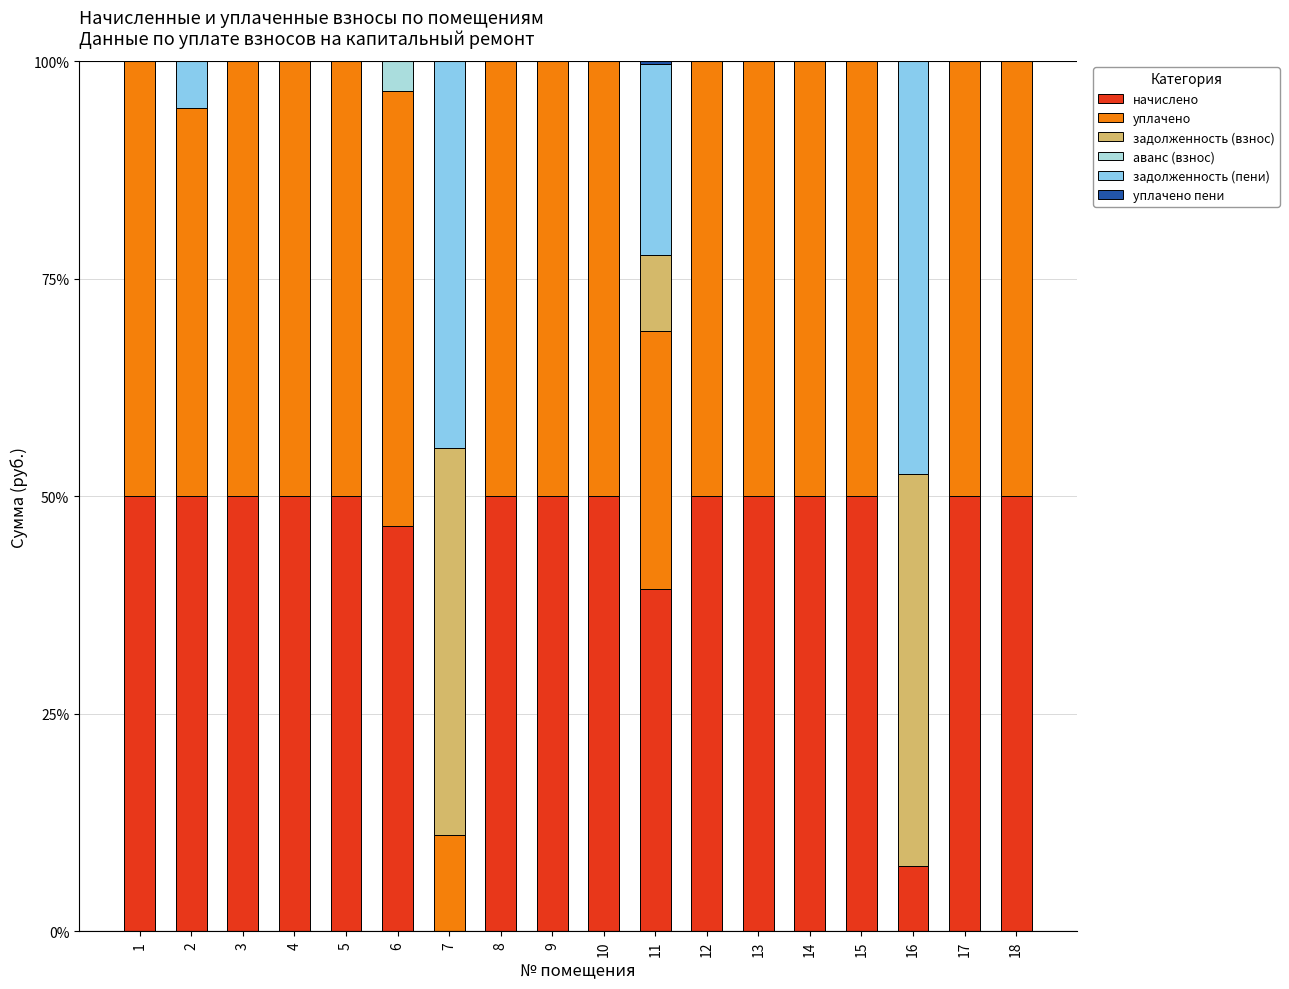

Which series has the widest spread of values?

начислено